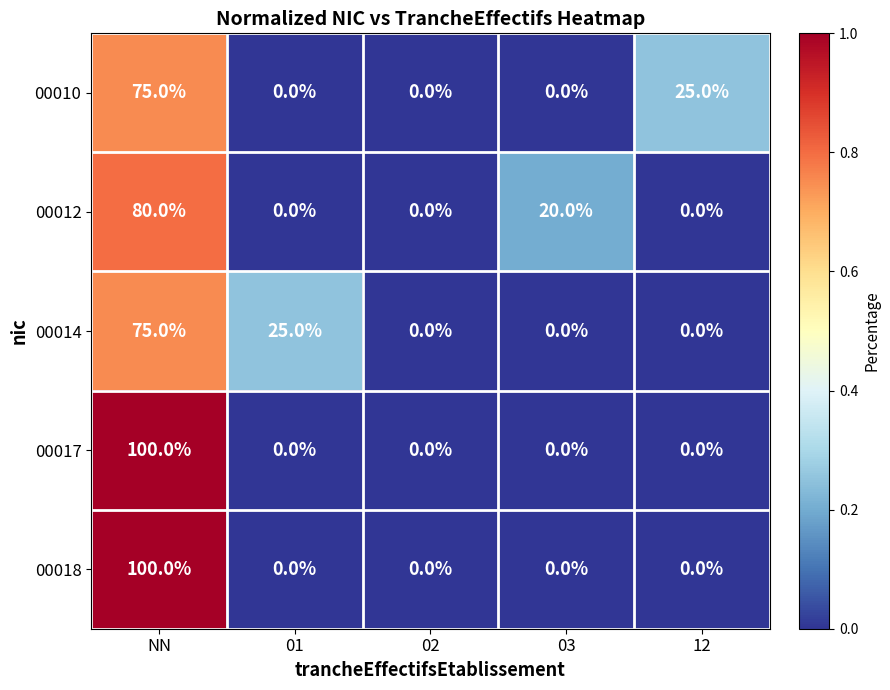

Reading left to right, transcribe all the data shown in this chart.

00010: 75	0	0	0	25
00012: 80	0	0	20	0
00014: 75	25	0	0	0
00017: 100	0	0	0	0
00018: 100	0	0	0	0